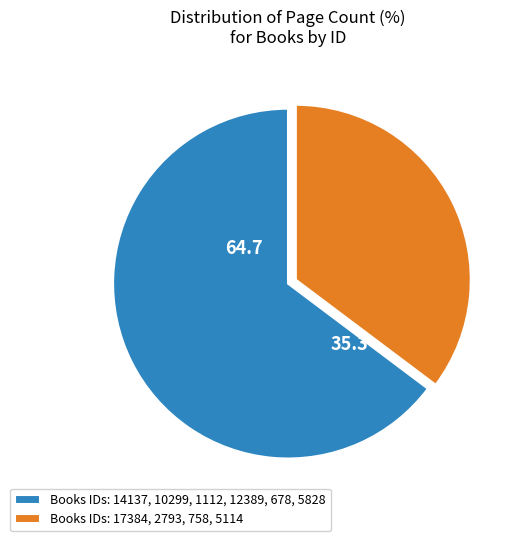

Is Books IDs: 17384, 2793, 758, 5114 the majority of the pie?

No